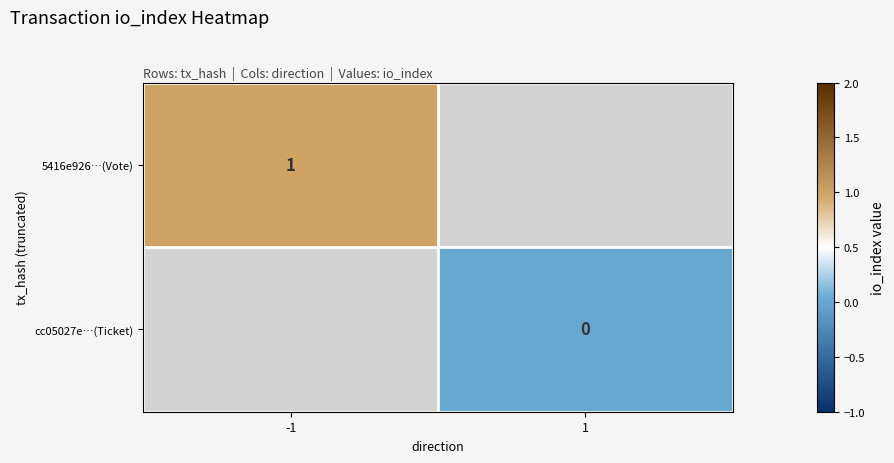

Is the value of 5416e926…(Vote) at -1 greater than the value of cc05027e…(Ticket) at 1?

Yes